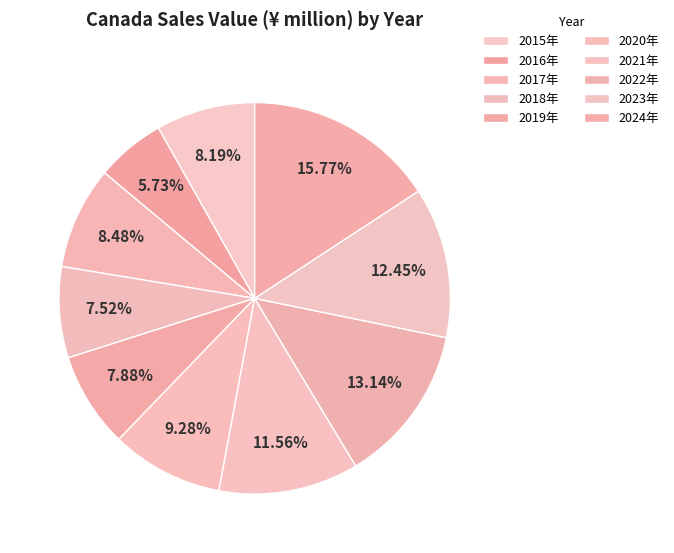

Is it true that 2023年 is 27% of the pie?

False